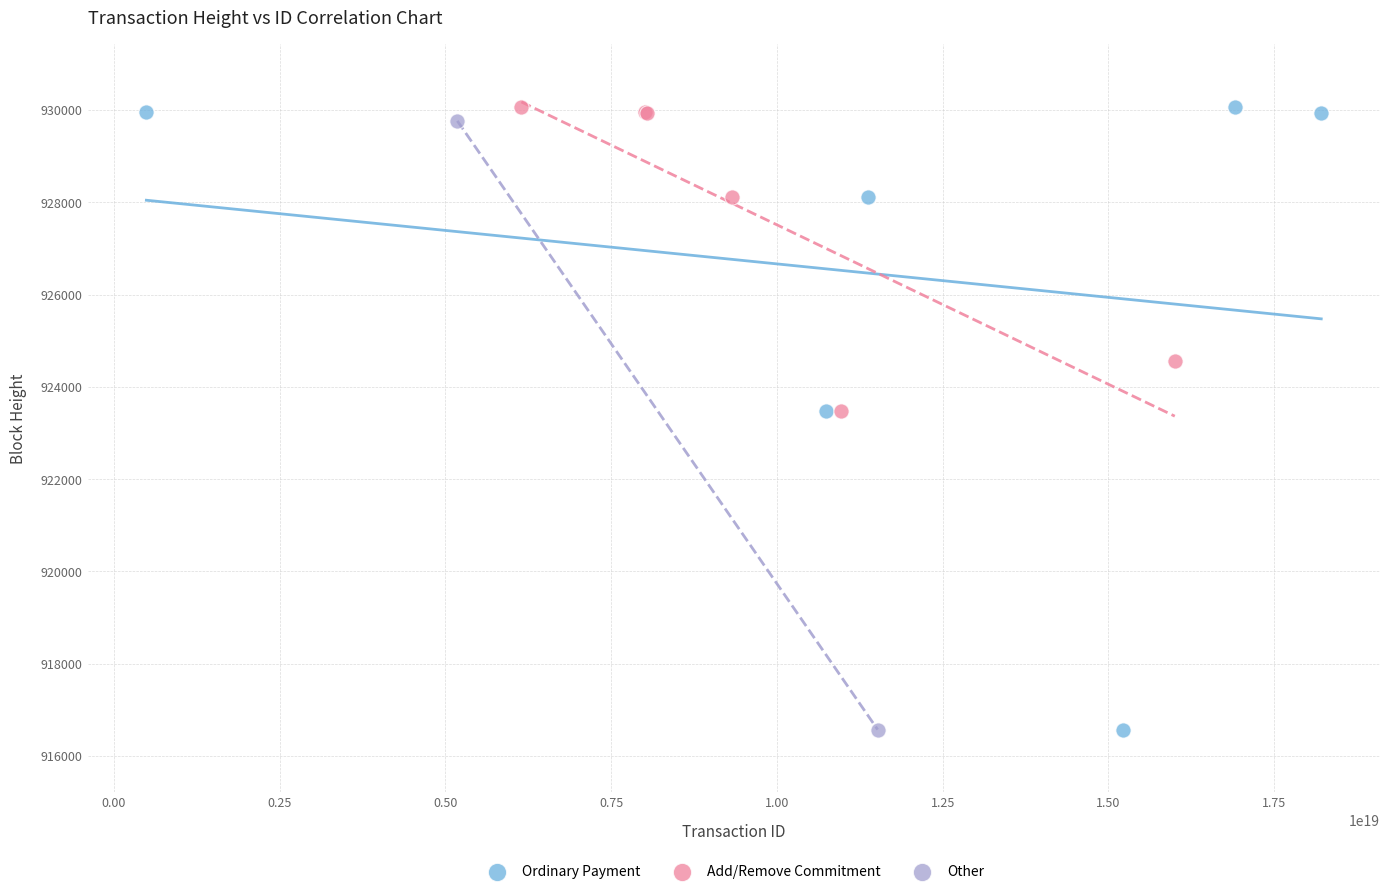

Which series has the widest spread of Y values?

Ordinary Payment